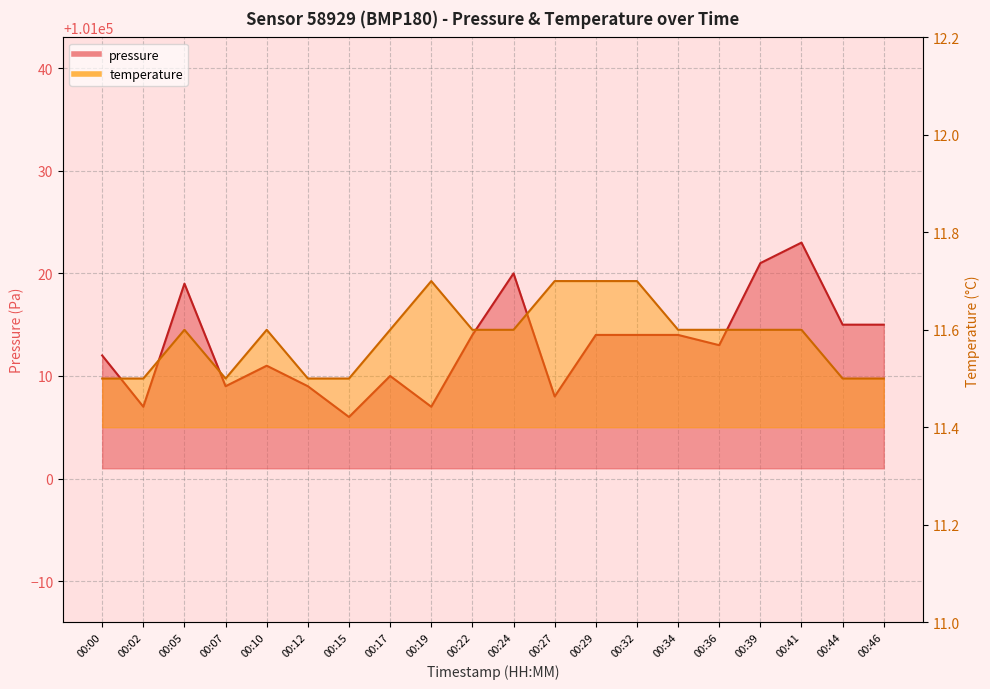

Which series has the largest total across all categories?

pressure